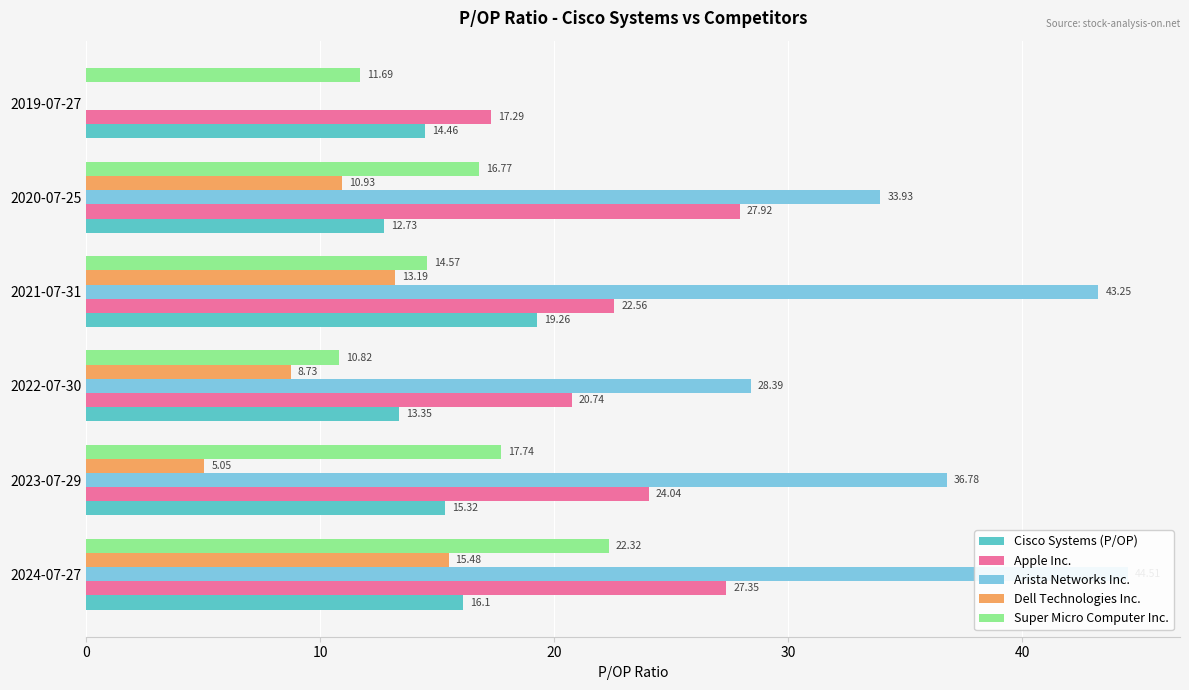

Rank the series at 2023-07-29 from highest to lowest value.

Arista Networks Inc., Apple Inc., Super Micro Computer Inc., Cisco Systems (P/OP), Dell Technologies Inc.